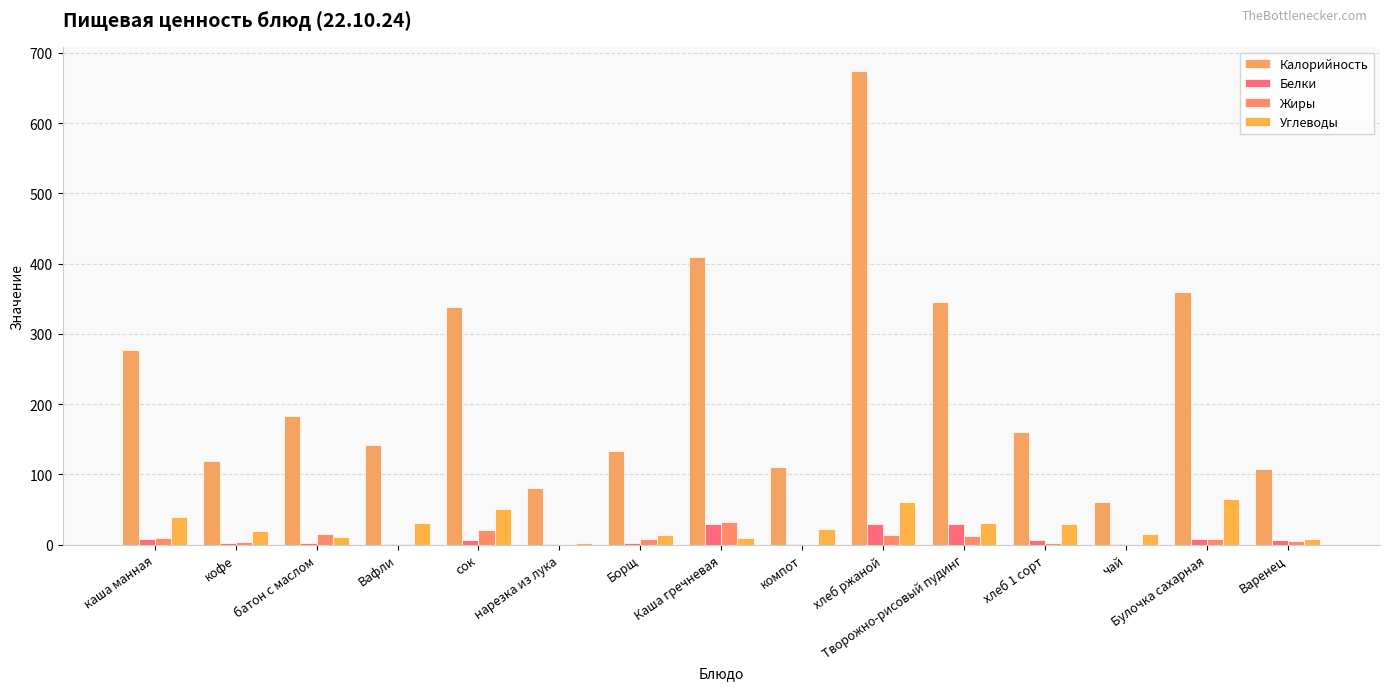

At how many categories does at least one series exceed 507?

1